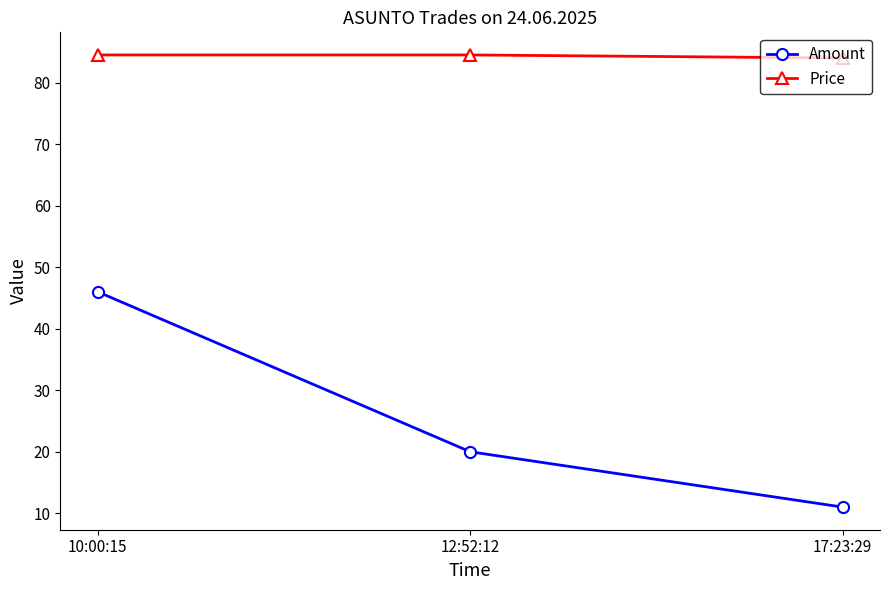

Which series changed the most between 10:00:15 and 17:23:29?

Amount